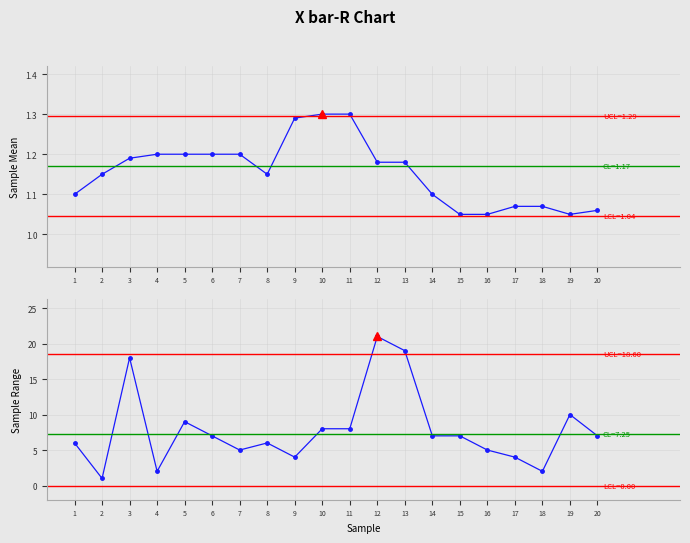

Which series has the largest total across all categories?

No. of Trans